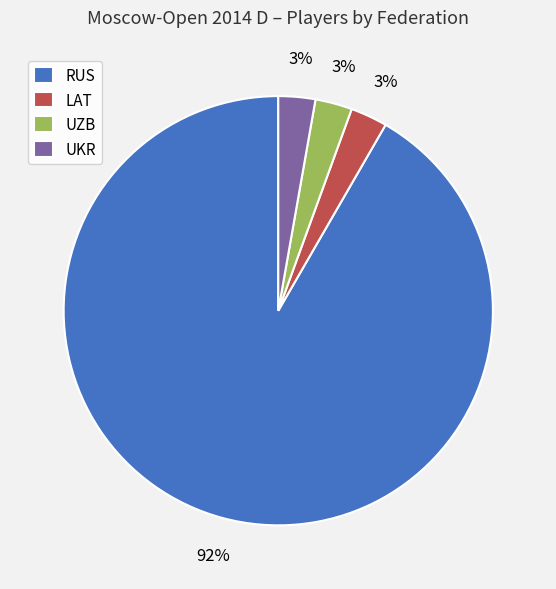

Which category has the biggest portion of the pie?

RUS